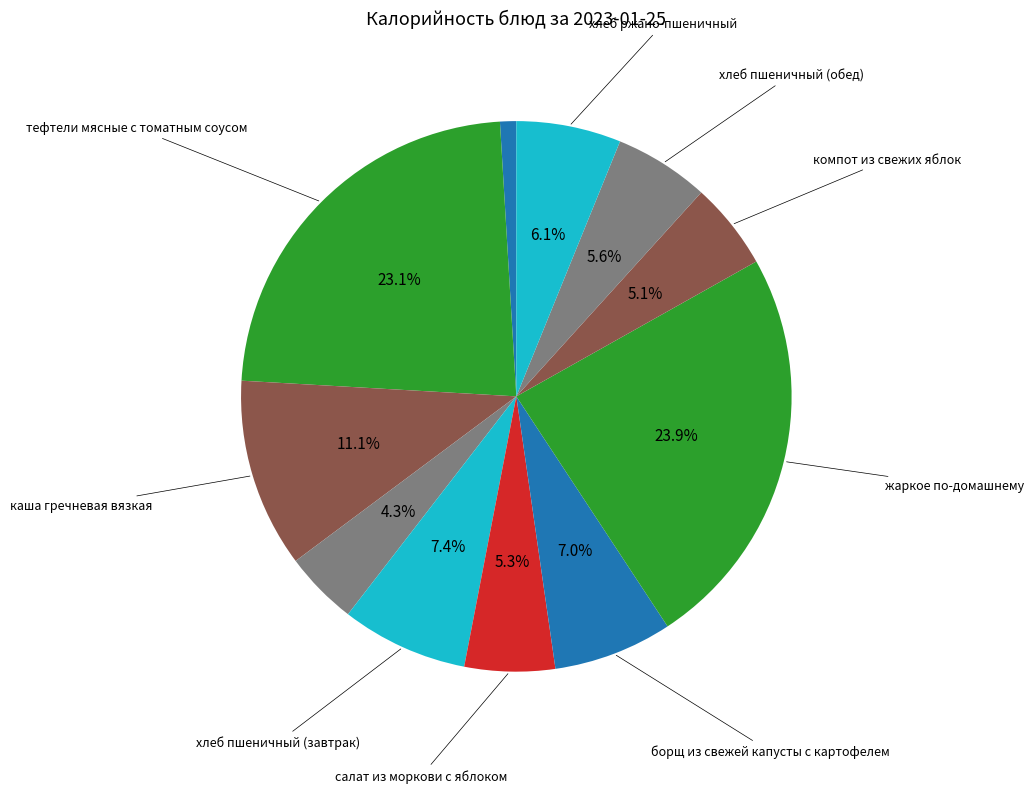

How many slices are in this pie chart?

11